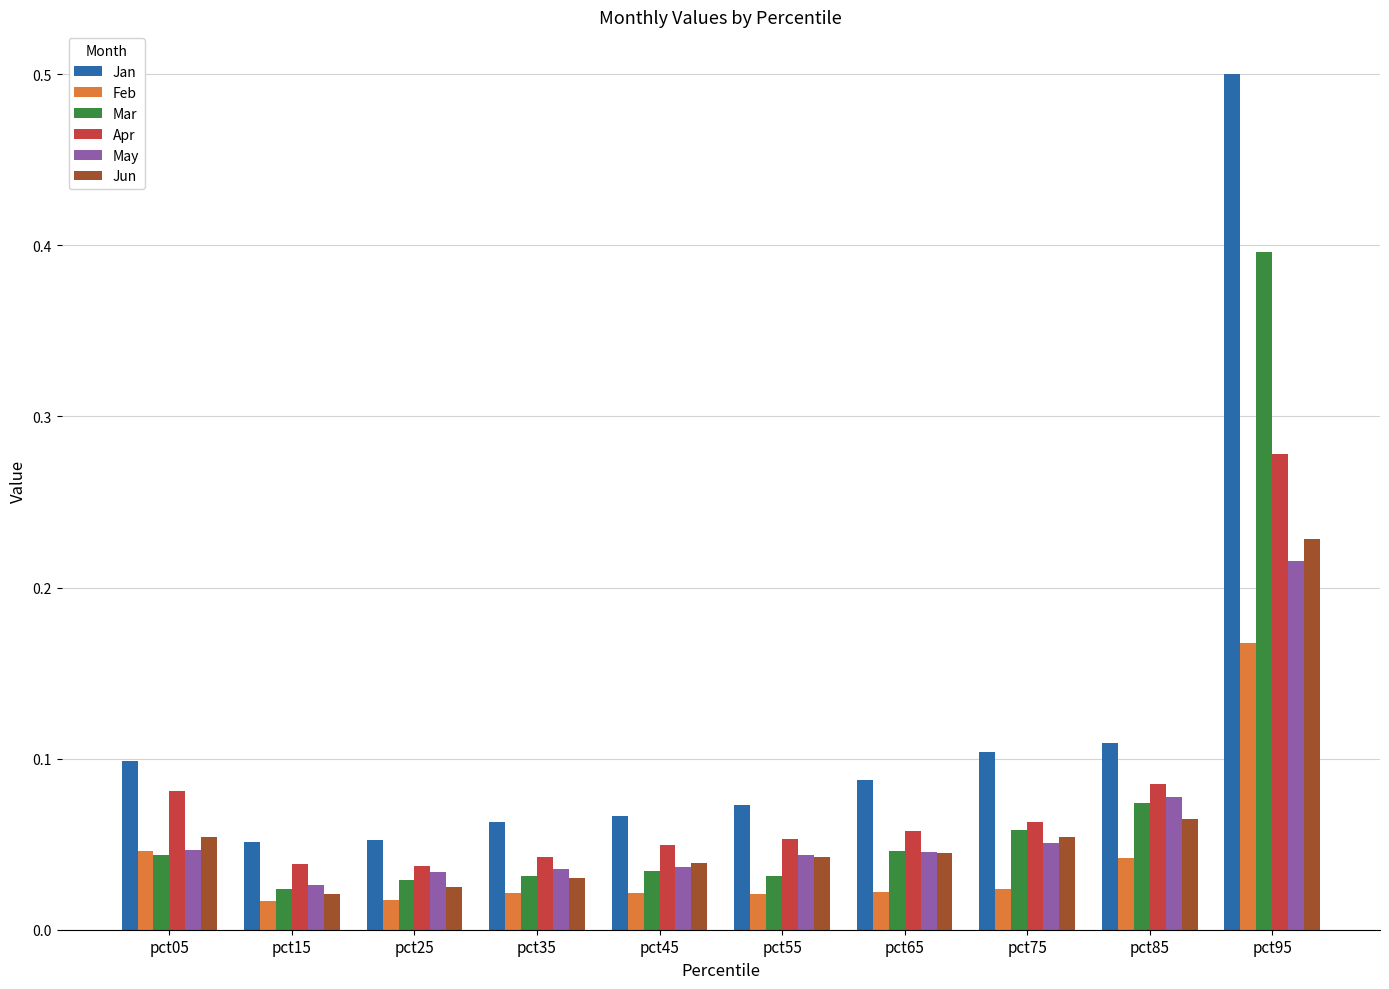

What is the difference between the Mar values at pct25 and pct95?

0.4